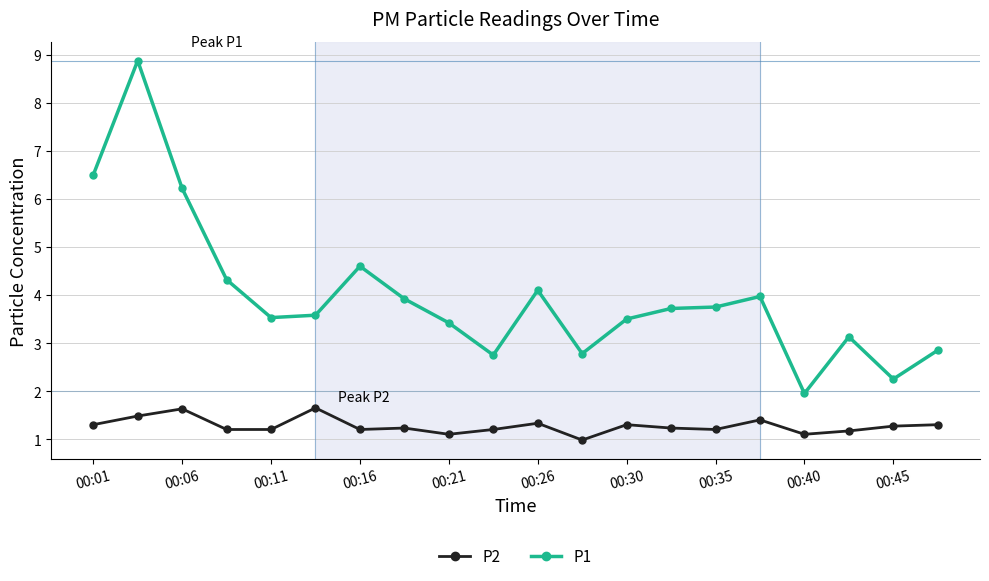

Which series has the widest spread of values?

P1